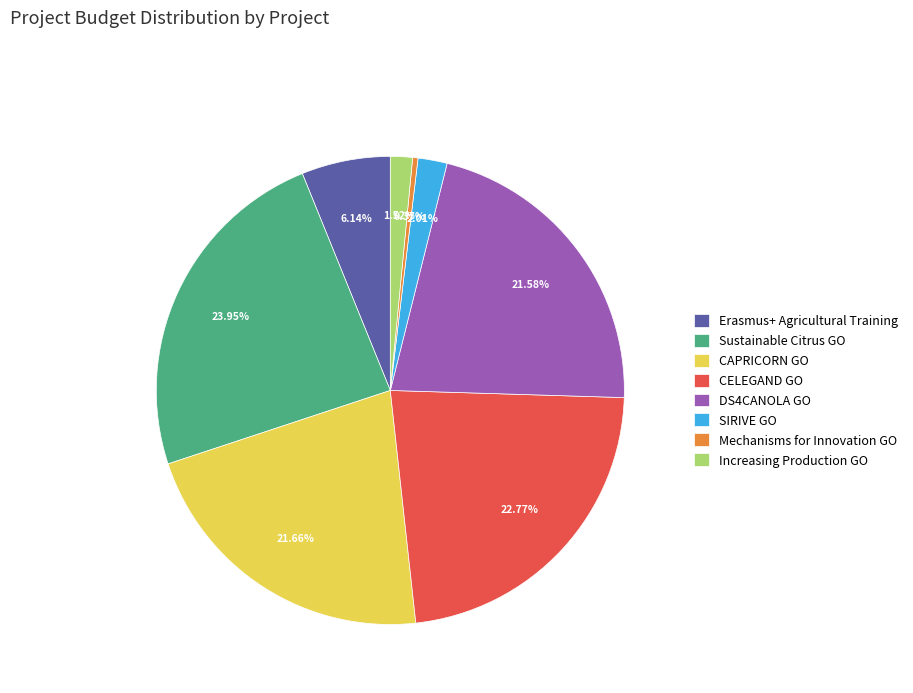

What is the total percentage of SIRIVE GO and CELEGAND GO?

24.8%